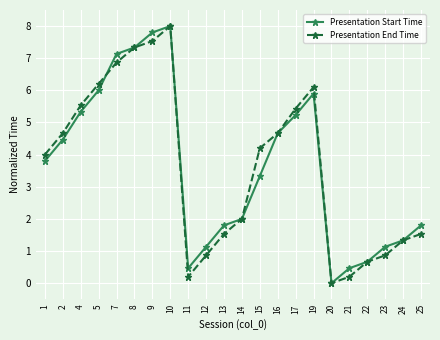

The value of Presentation End Time at 19 is 6.1. True or false?

True